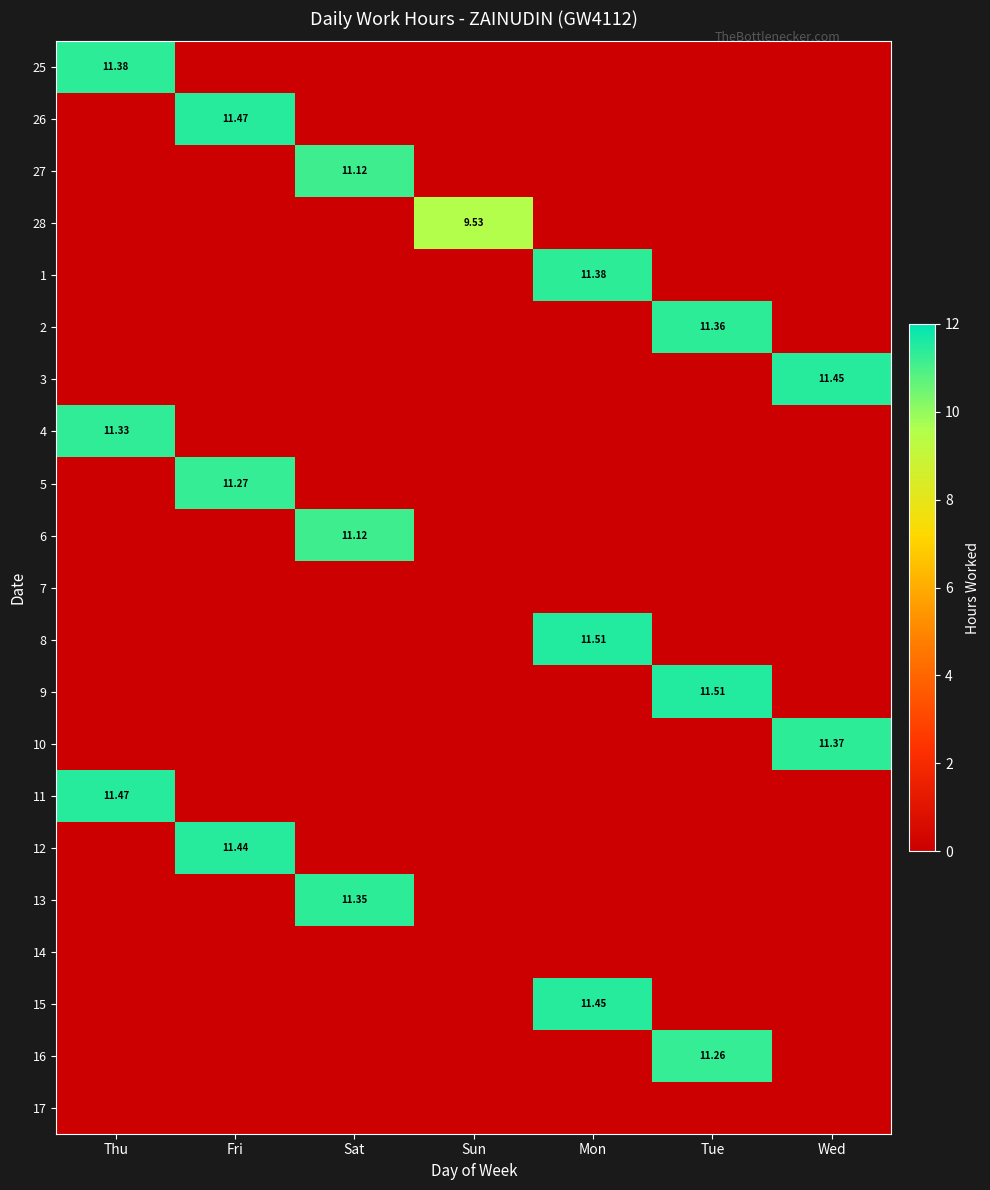

Which label corresponds to the smallest value in the chart?

Fri